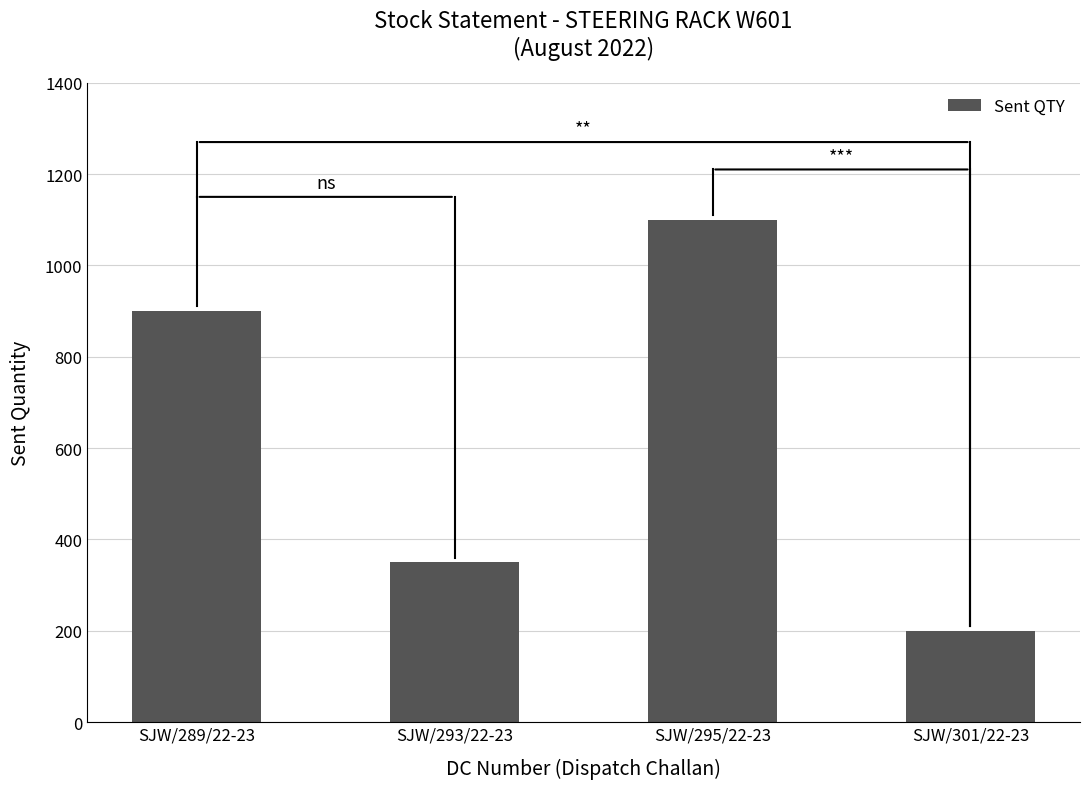

What is the difference between the values at SJW/301/22-23 and SJW/295/22-23?

900